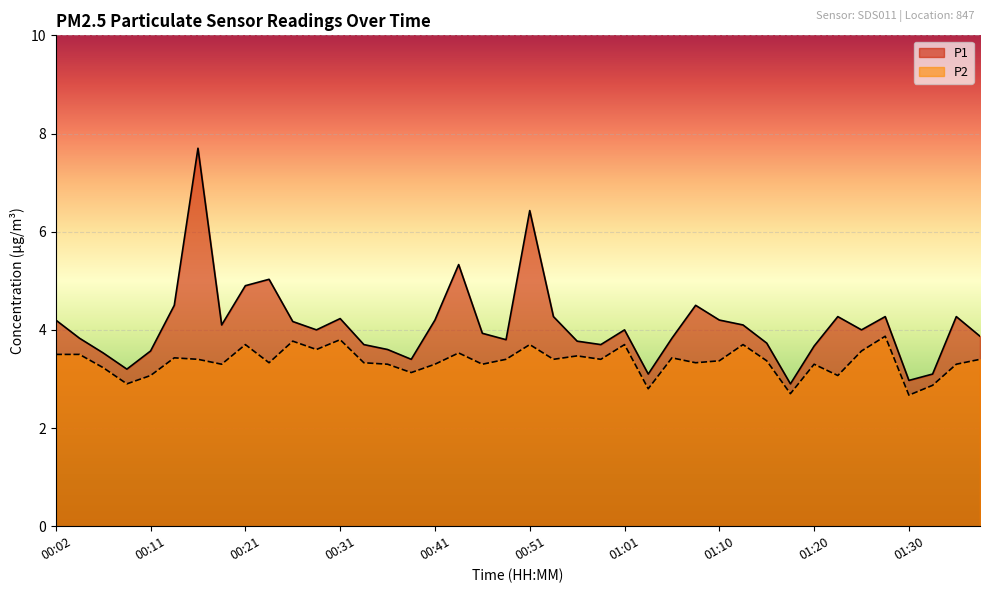

Which series changed the most between 01:25 and 01:38?

P2